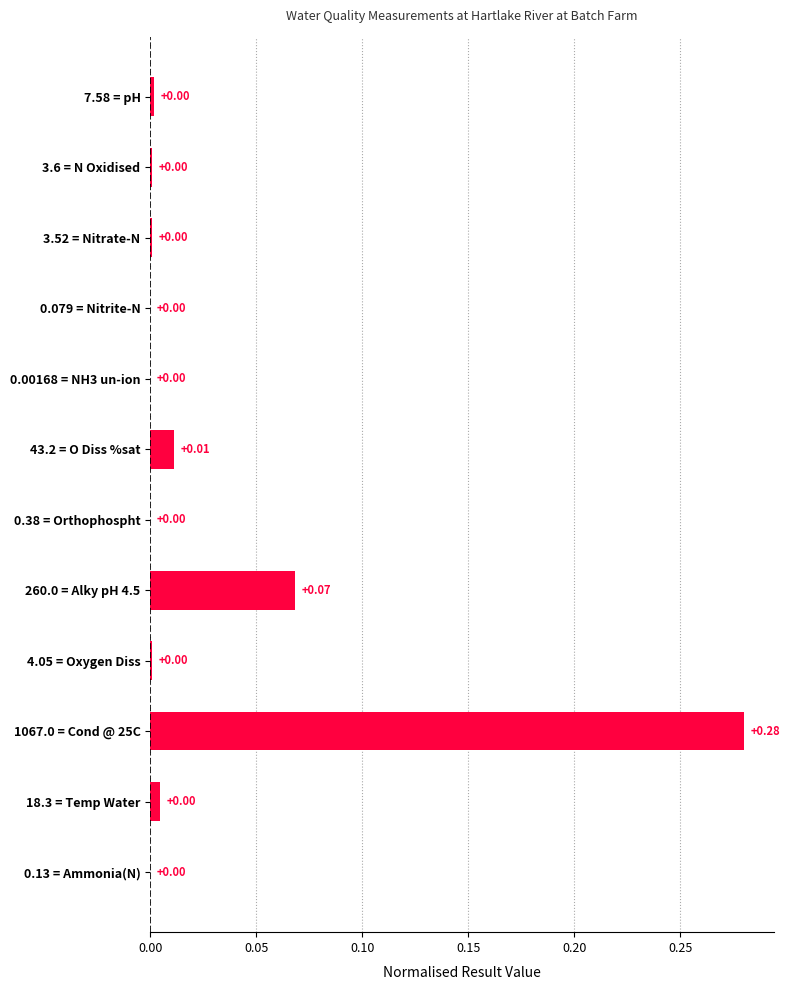

What is the sum of all values?

0.4